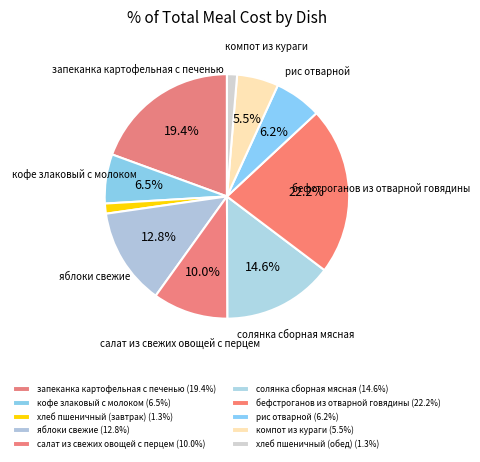

Does any single category account for the majority?

No